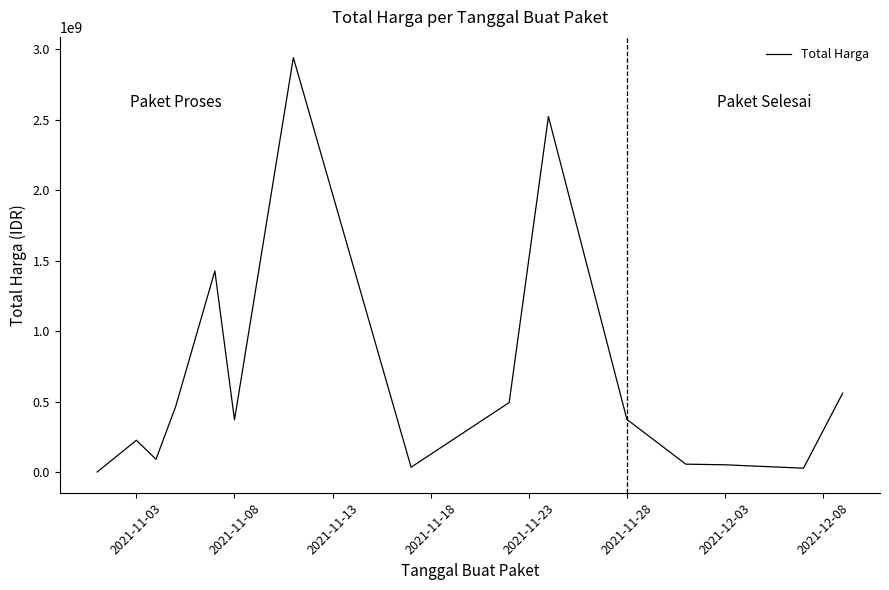

What is the minimum value shown in the chart?

333600